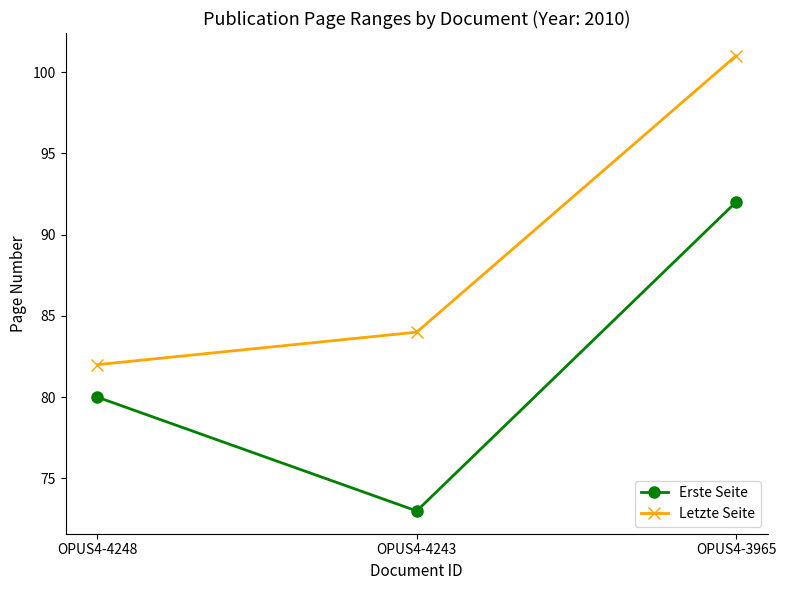

At which label does Letzte Seite reach its peak?

OPUS4-3965